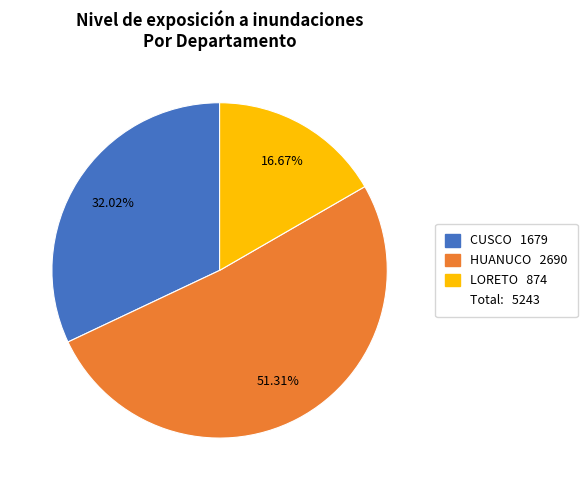

Does any single category account for the majority?

Yes